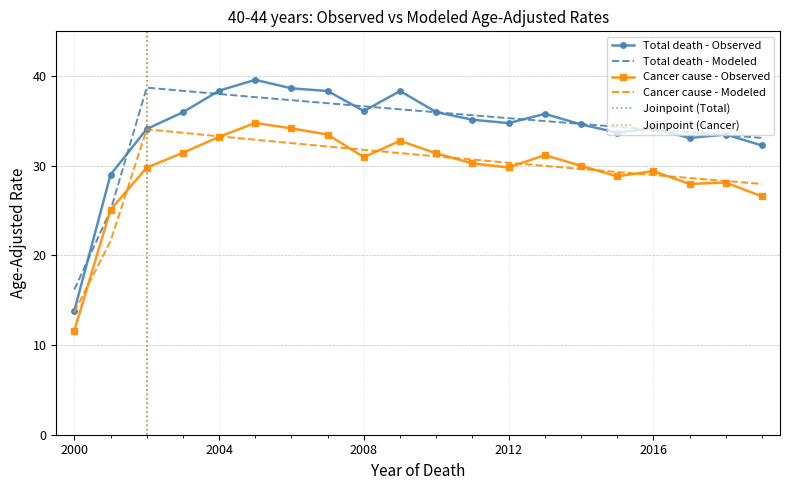

True or false: Cancer cause - Modeled has a value of 13.7 at 2000.

True